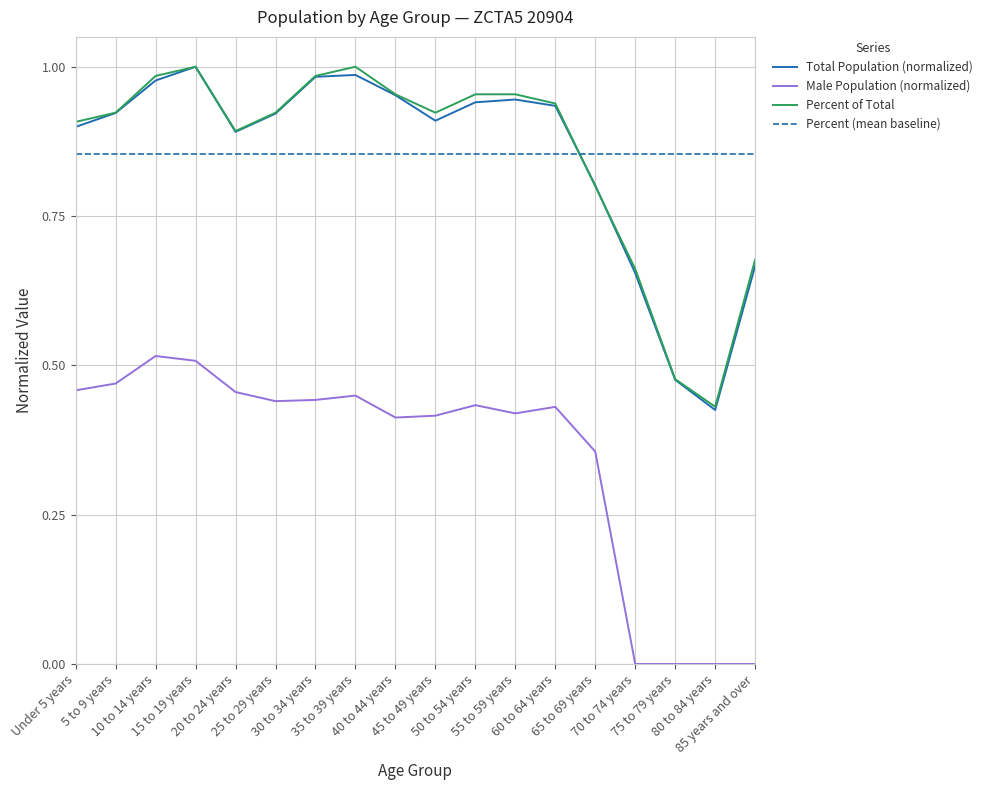

True or false: Male Population (normalized) and Percent (mean baseline) cross at least once.

False